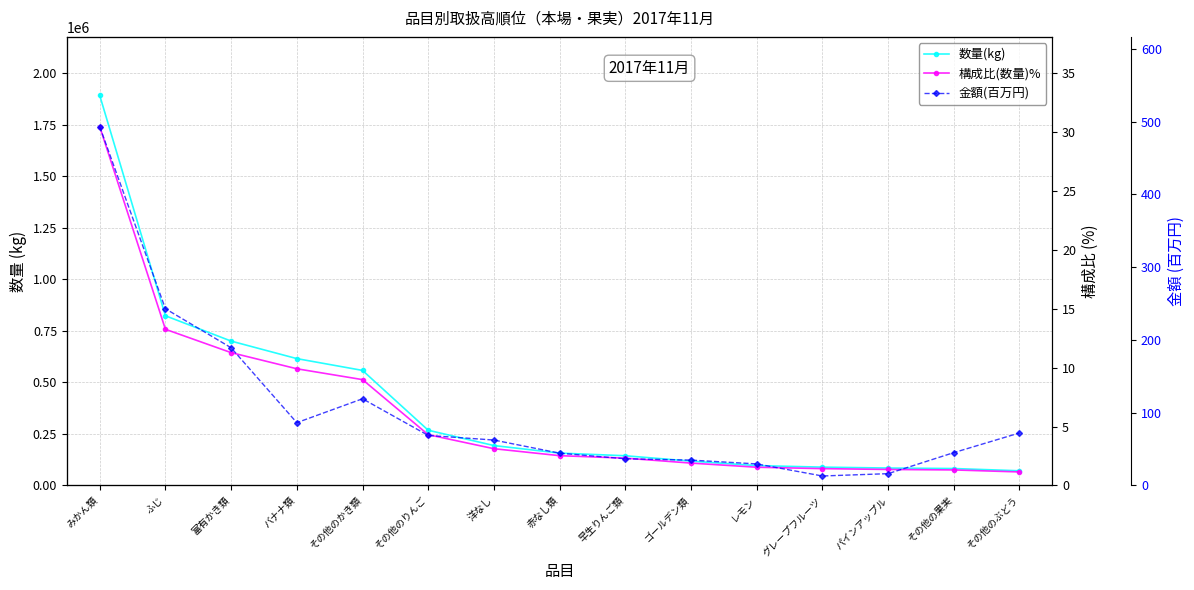

The value of 構成比(数量)% at その他のぶどう is 1.6. True or false?

False